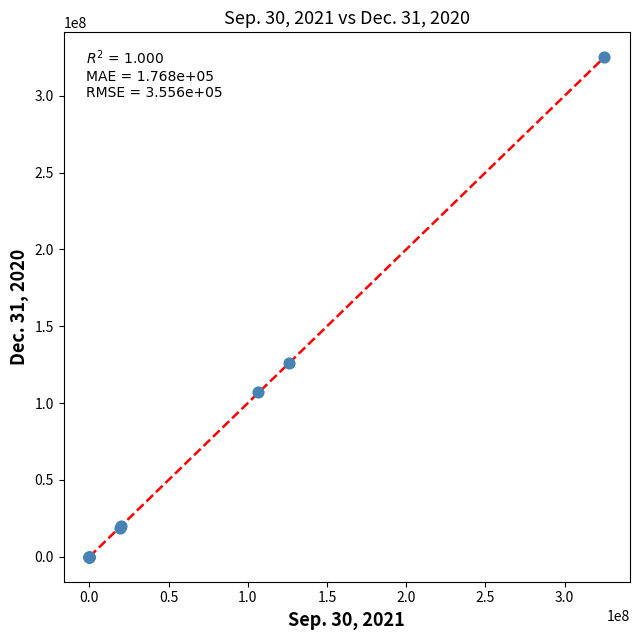

What Y value in the scatter plot is closest to 162500000?

125998967.0